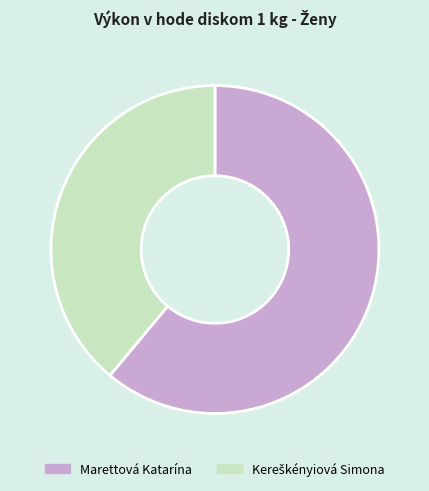

How many slices are in this pie chart?

2